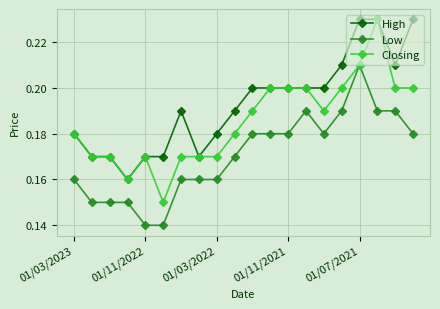

Count the Closing values in the range 0 to 1.

20